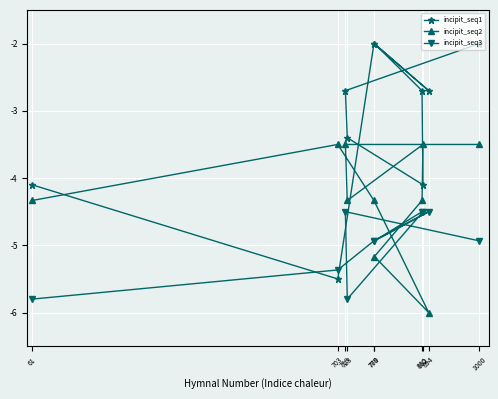

What is the sum of all incipit_seq2 values?

-42.5